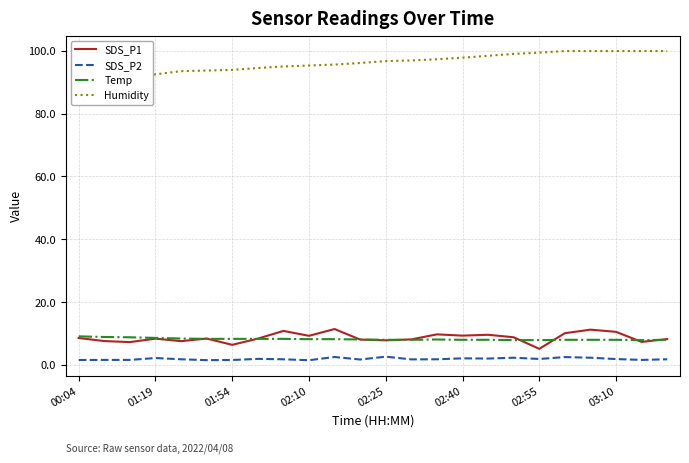

True or false: SDS_P1 has more than 0 interior local peaks.

True